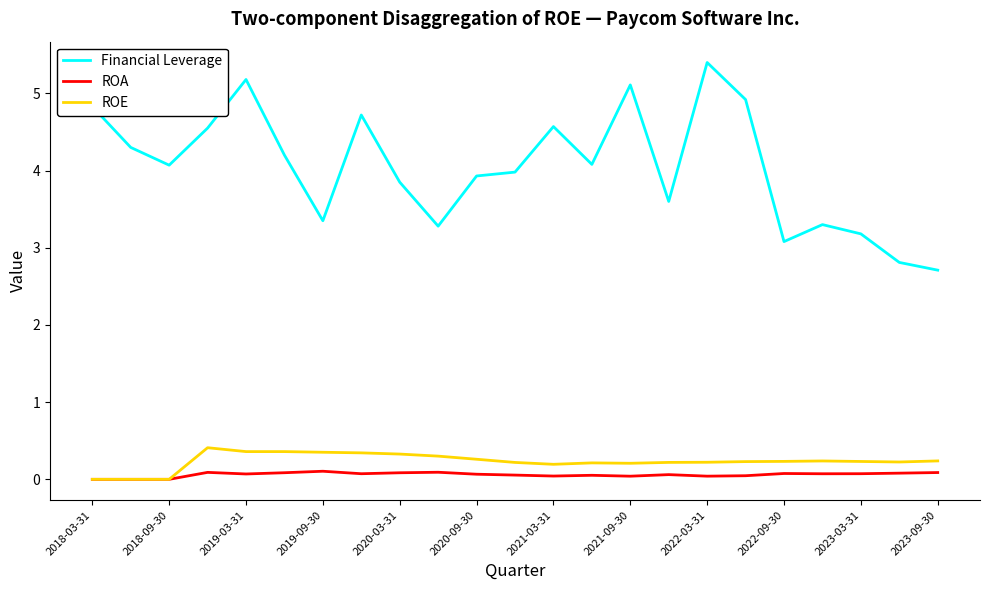

Which series has the largest range (max minus min)?

Financial Leverage